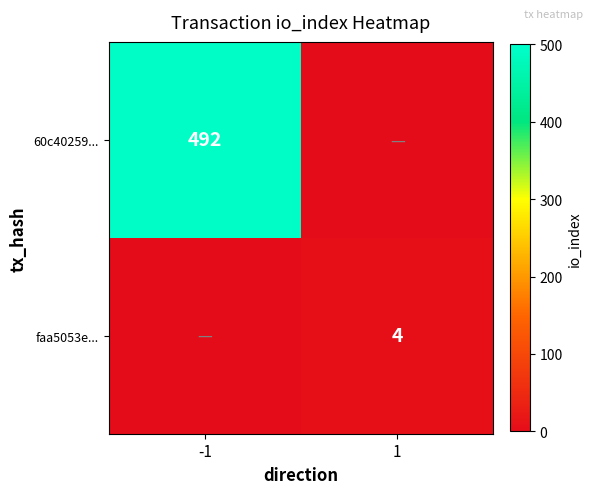

The faa5053e... series shows 2 at 1. True or false?

False